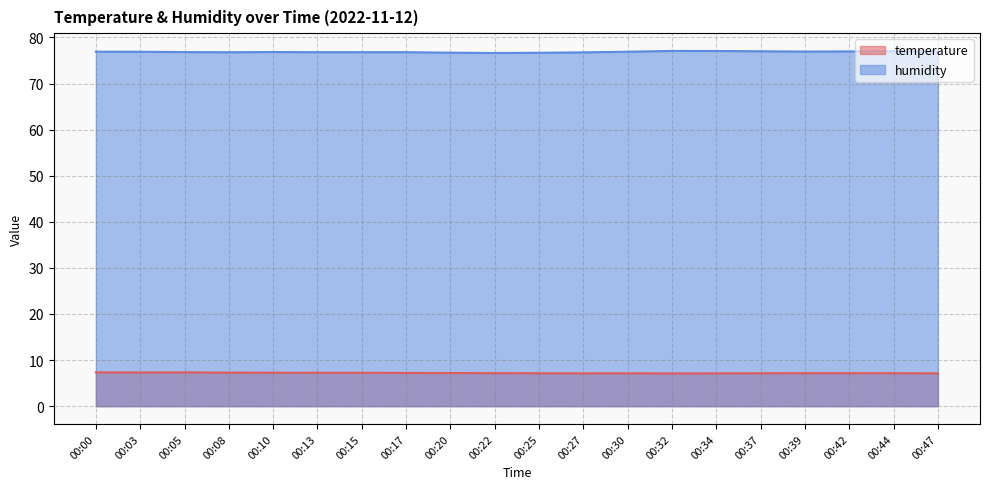

Reading left to right, transcribe all the data shown in this chart.

temperature: 7.3	7.3	7.3	7.3	7.3	7.3	7.2	7.2	7.2	7.2	7.1	7.1	7.1	7.1	7.1	7.1	7.2	7.2	7.2	7.1
humidity: 76.9	76.9	76.8	76.8	76.8	76.8	76.8	76.8	76.7	76.6	76.7	76.8	76.9	77.1	77.1	77.0	76.9	77.0	77.0	77.0